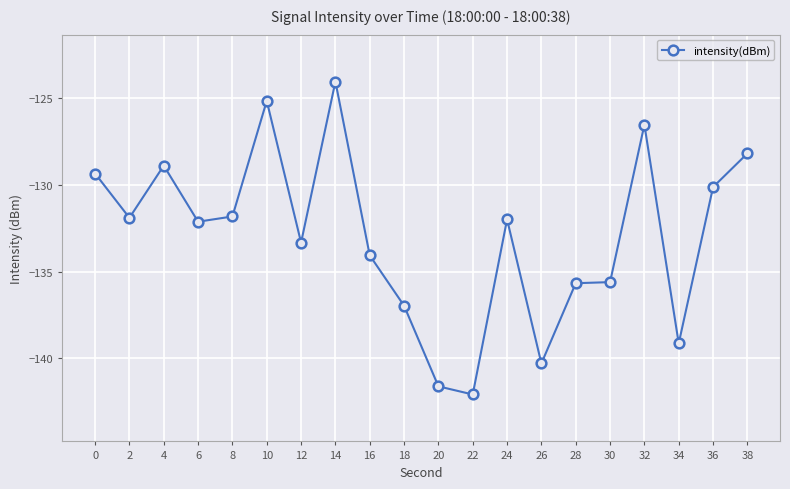

Is it true that the value at 8 is -131.8?

True